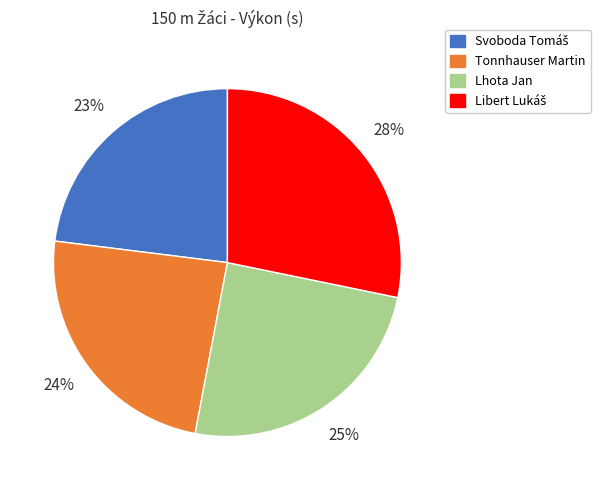

To the nearest percent, what is the difference between the largest and smallest slice percentages?

5%